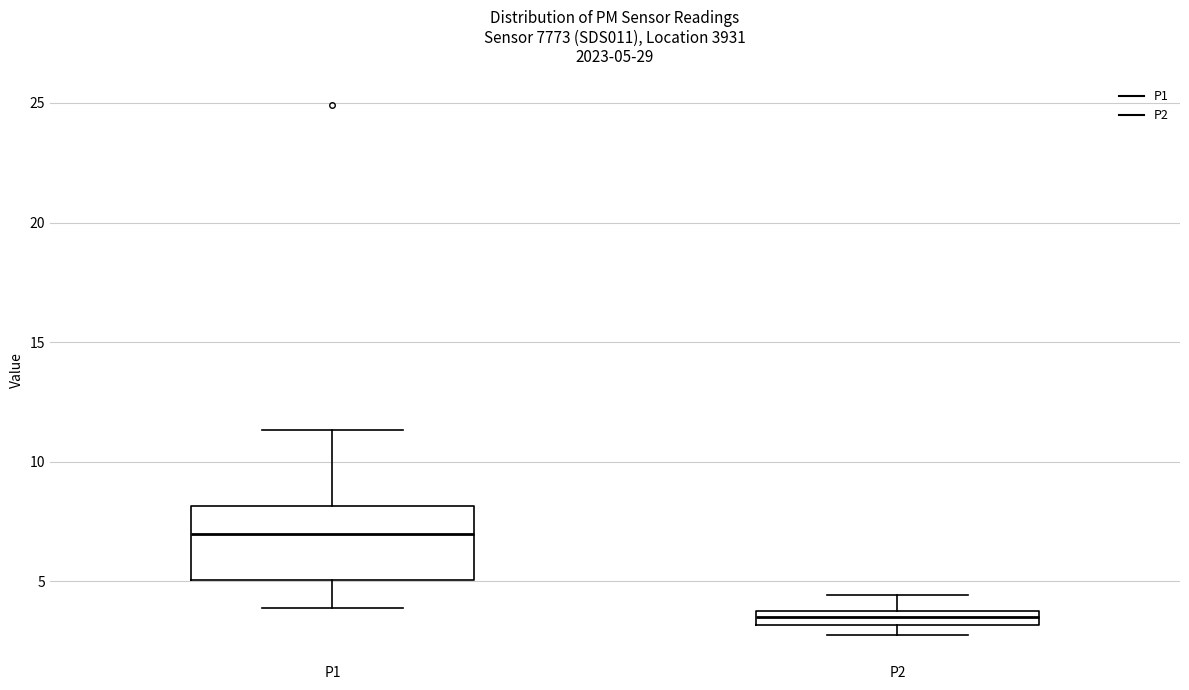

Comparing the boxes themselves (not the whiskers), which one is the tallest?

P1